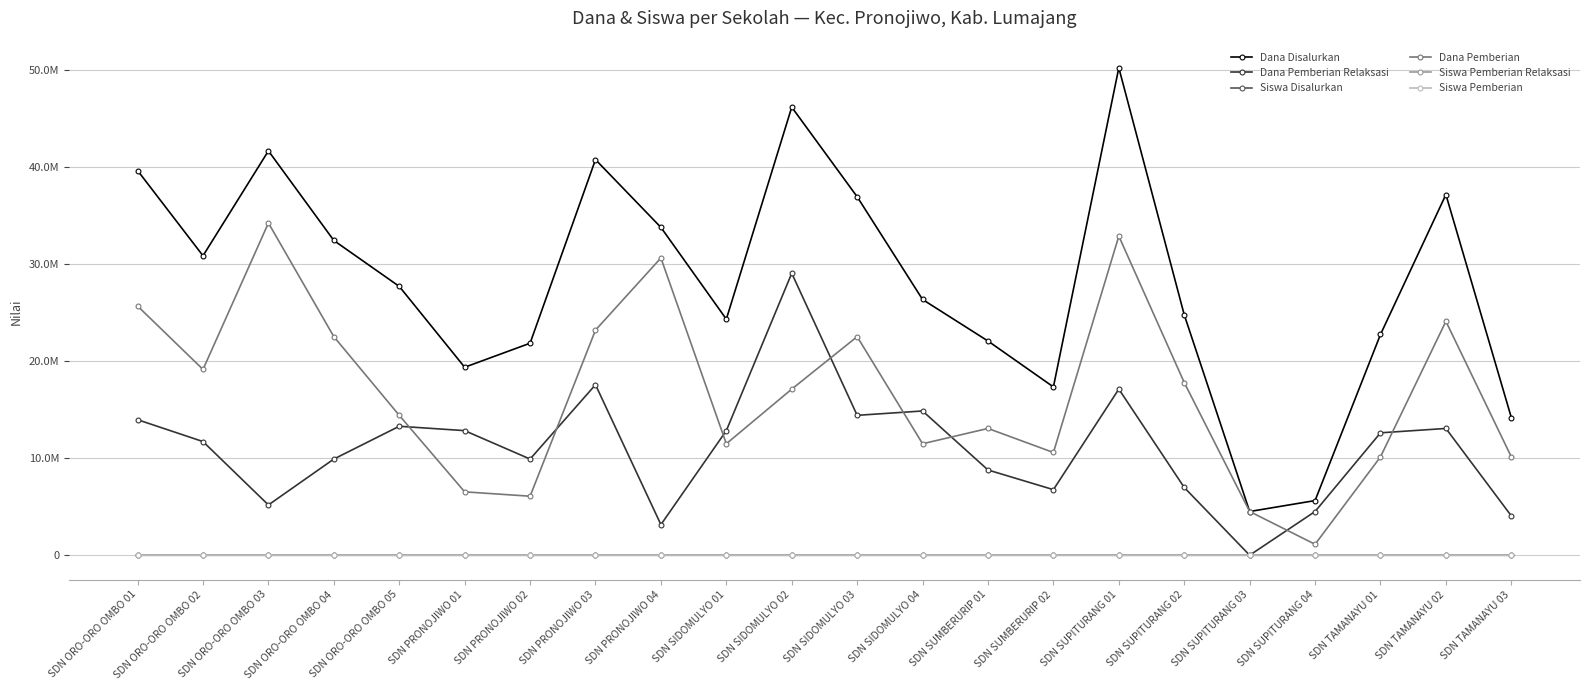

What is the average value of the Dana Pemberian Relaksasi series?

11014773